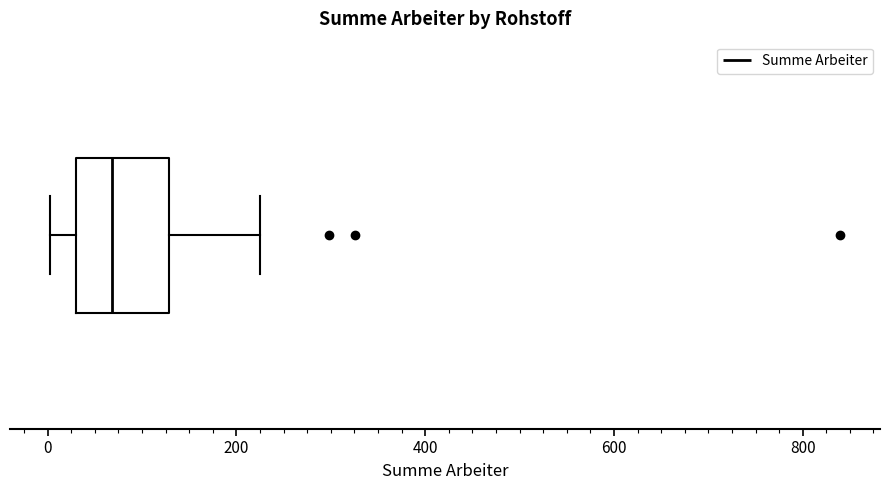

Where is the right edge of the box on the x-axis? The values are not printed on the chart, so give them approximately, as read against the axis.

120